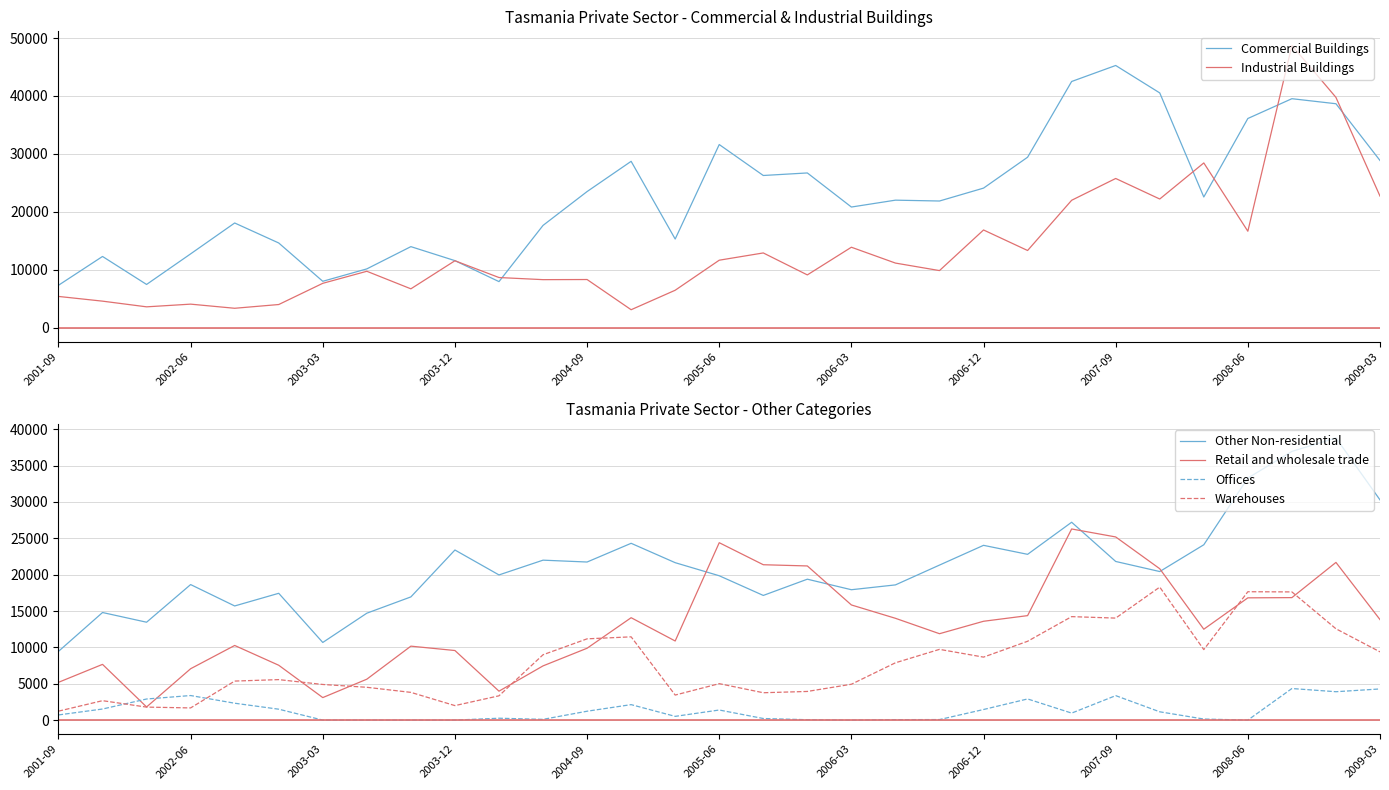

At which category does Offices reach its first local peak?

2002-06